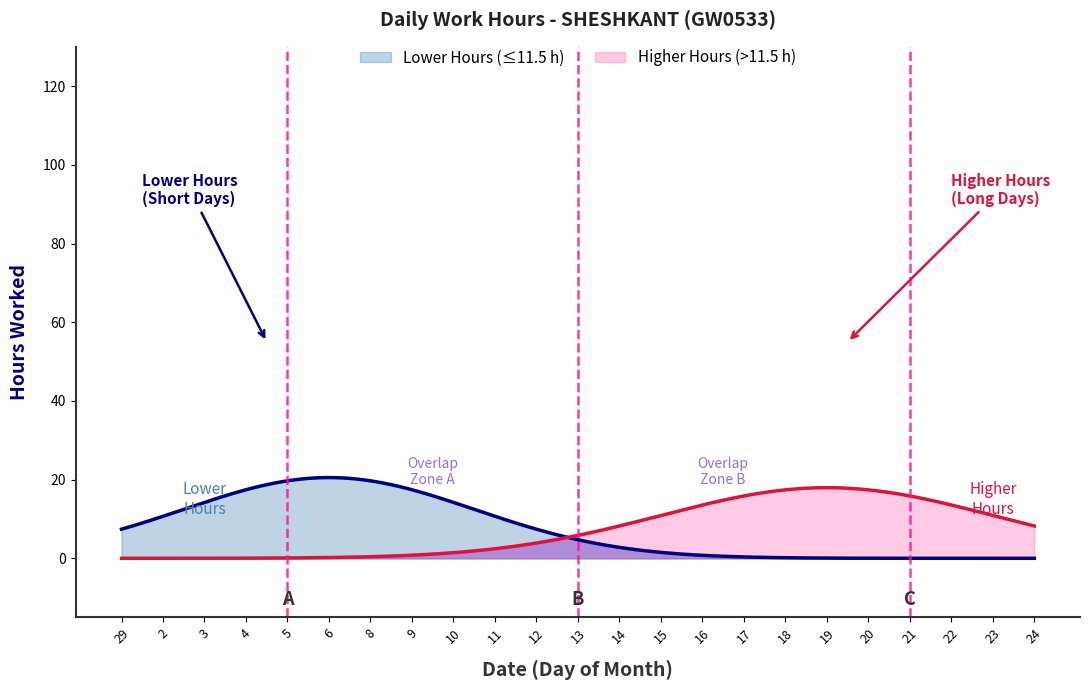

True or false: the data has more than 1 interior local peaks.

True